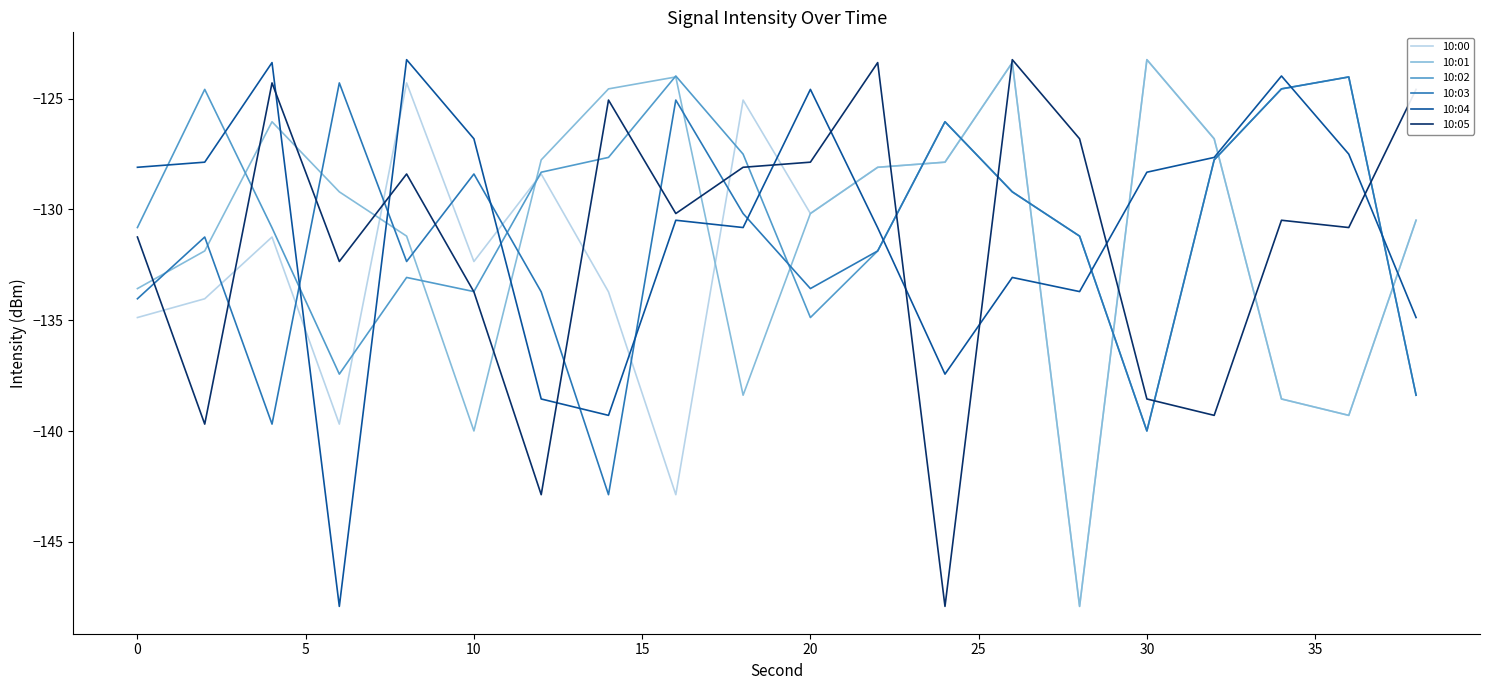

What is the greatest value displayed?

-123.2